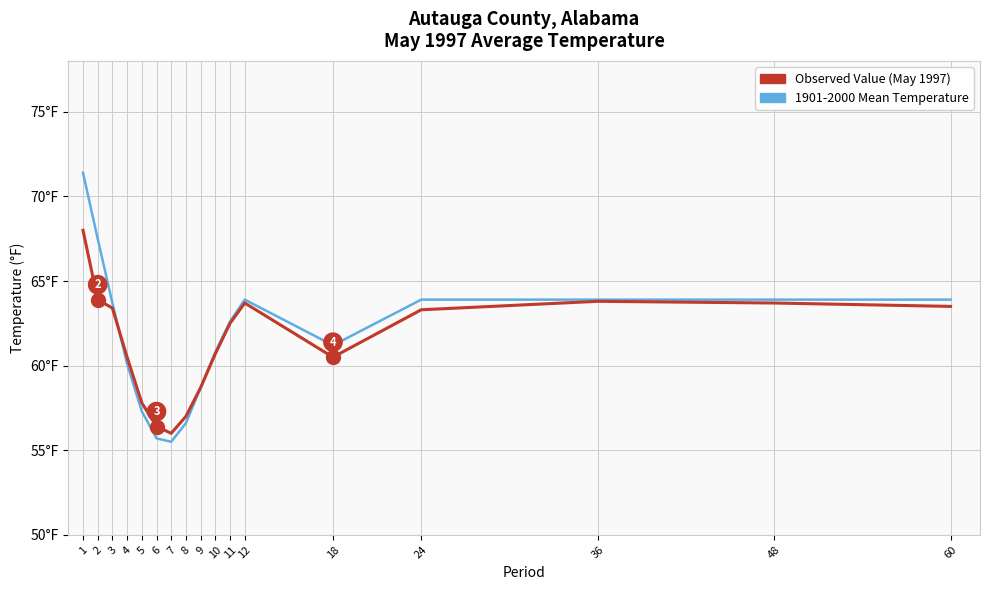

Which label corresponds to the smallest value in the chart?

7